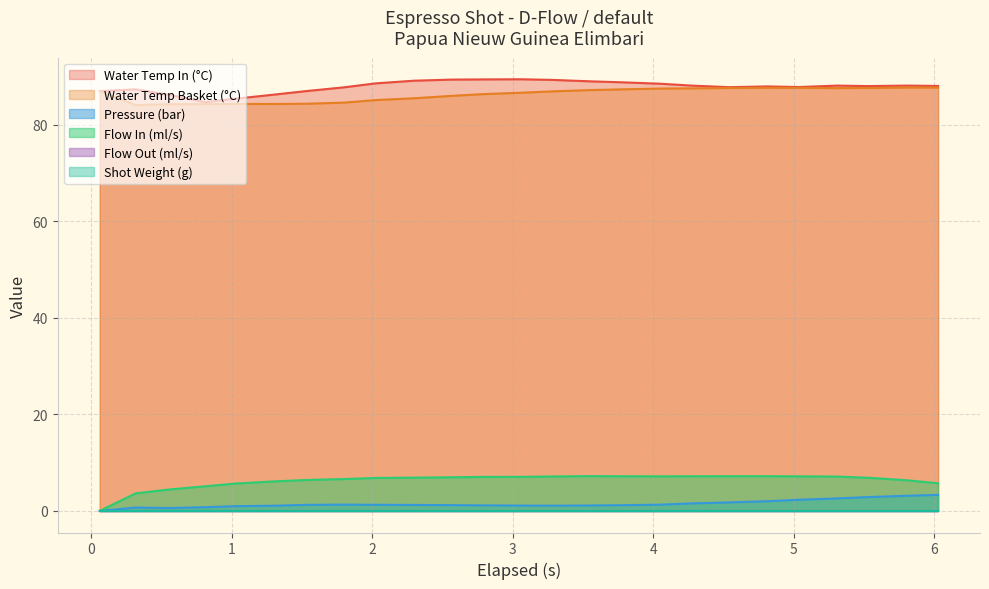

Is it true that pressure equals 0.8 at 1?

False